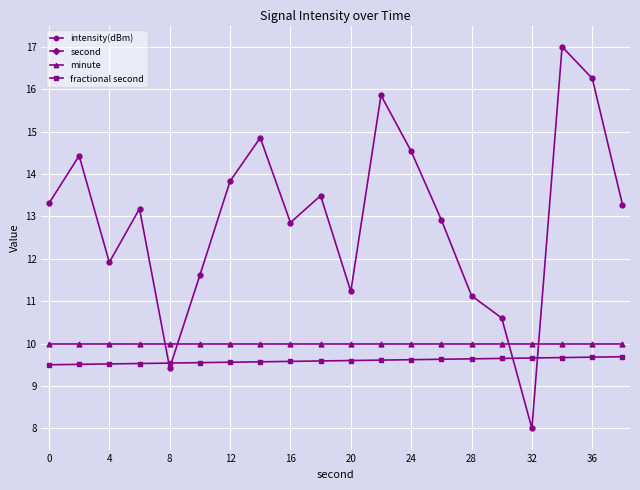

True or false: intensity(dBm) and second cross at least once.

False